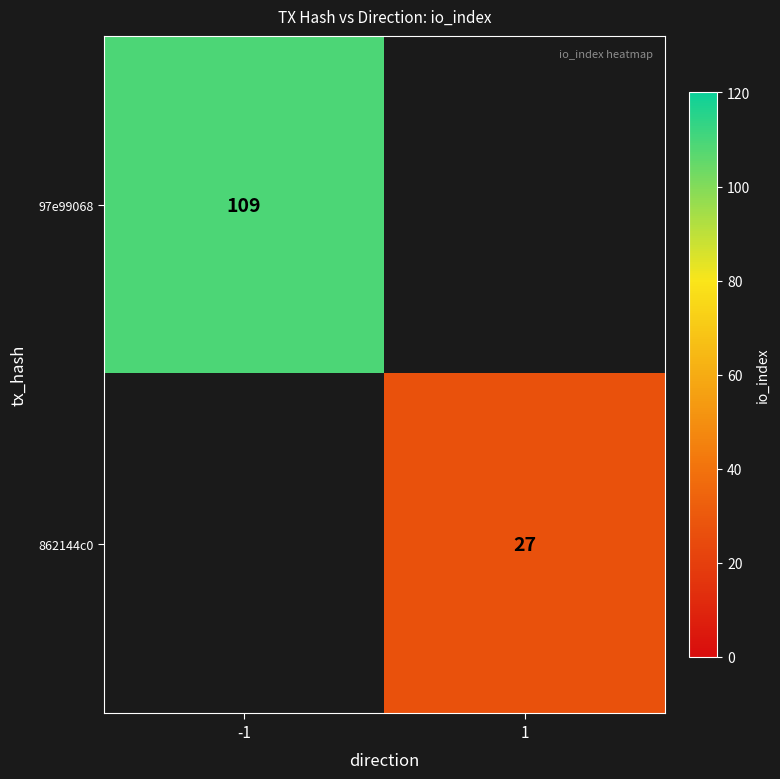

The 97e99068 series shows 49 at -1. True or false?

False